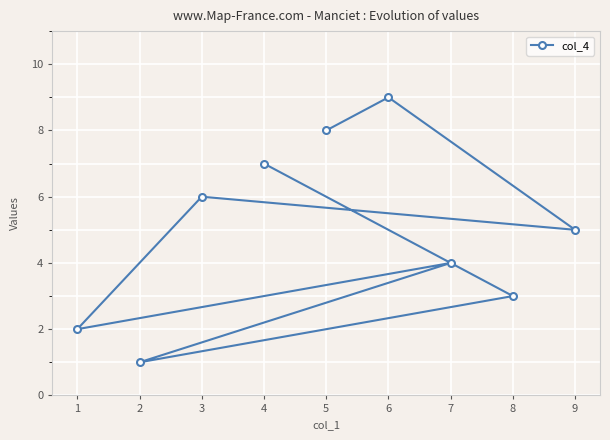

List the labels in order of value, largest first.

6, 5, 4, 3, 9, 7, 8, 1, 2